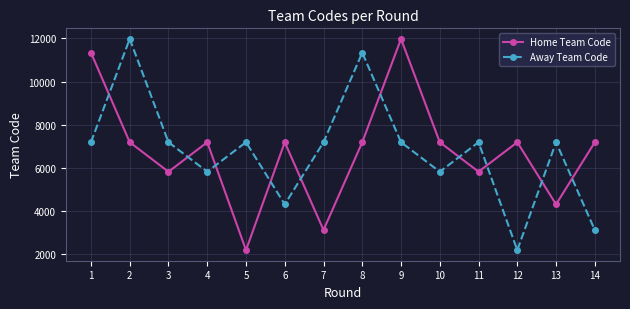

What is the highest value of the Home Team Code series?

11980